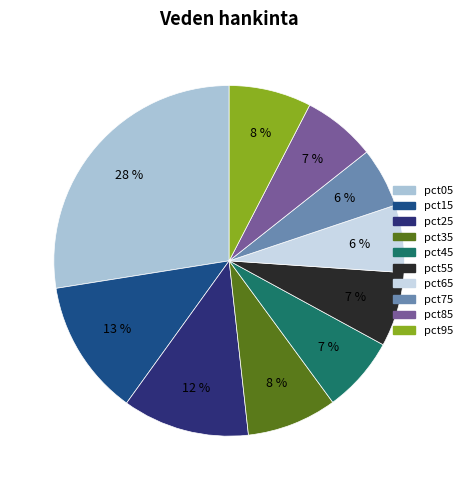

Is the sum of pct05 and pct95 greater than half?

No